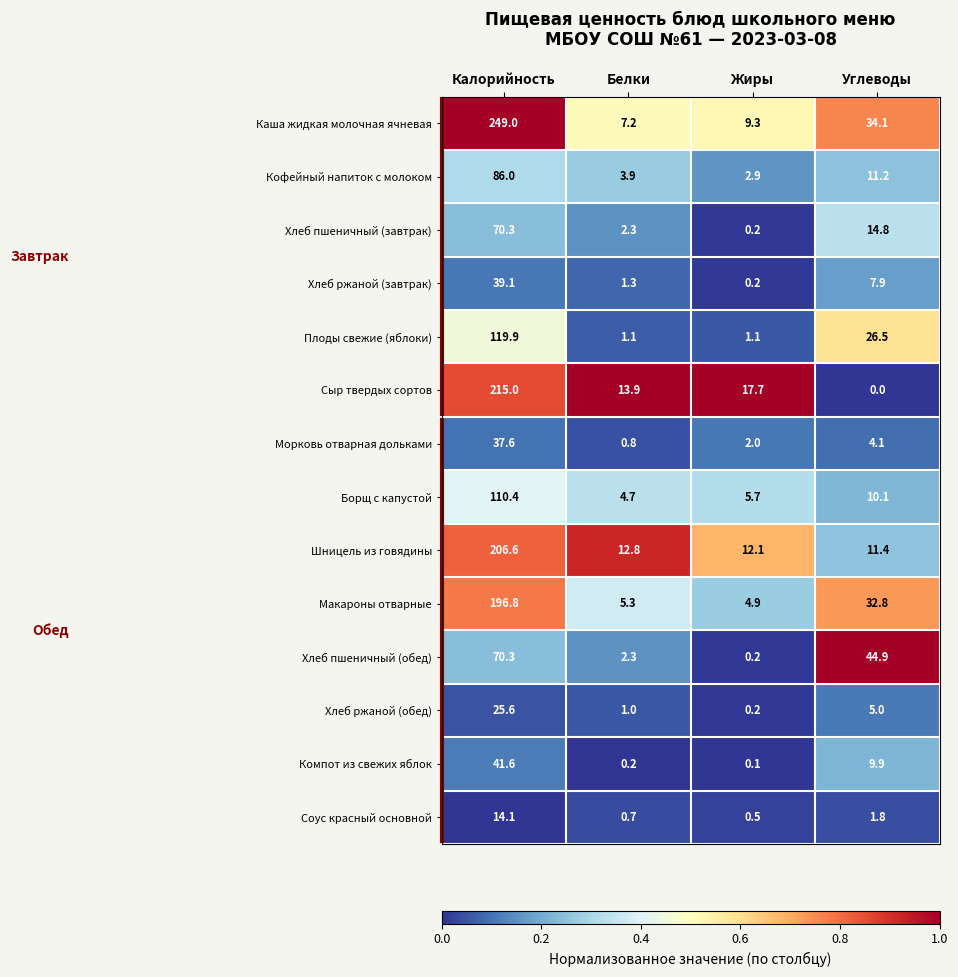

Where is Хлеб ржаной (обед) nearest to the value 12?

Углеводы